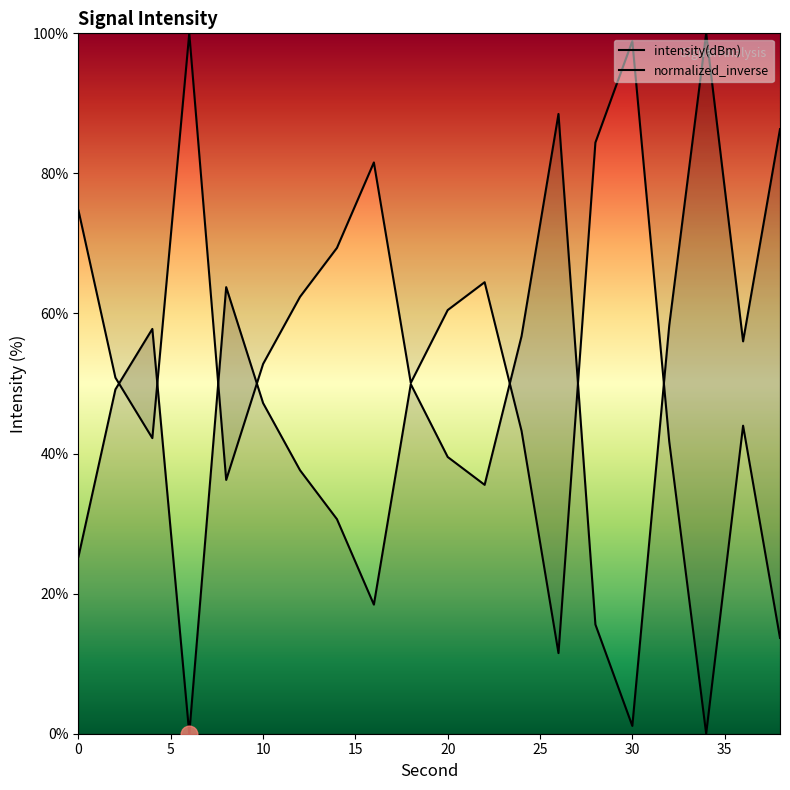

The value at 28 is 15.6. True or false?

True